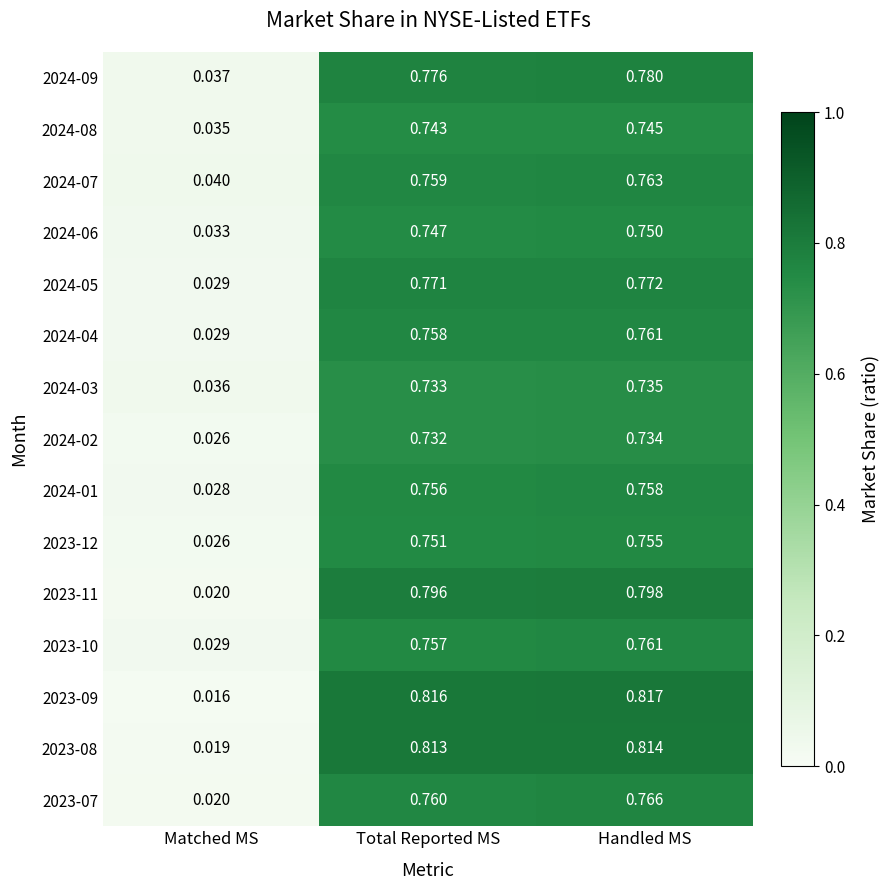

At which category is the sum across all series the highest?

Handled MS